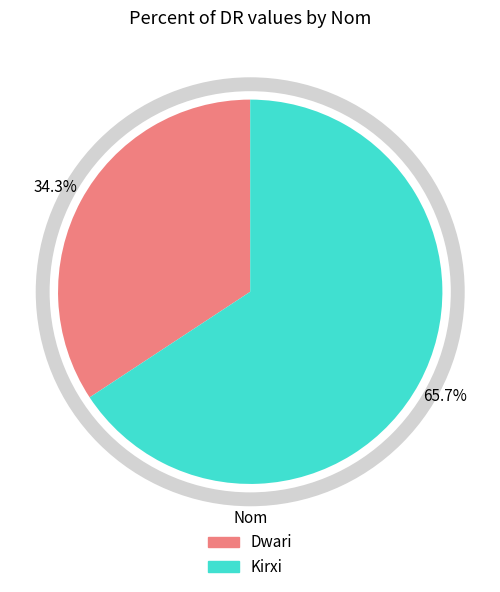

What is the majority slice?

Kirxi